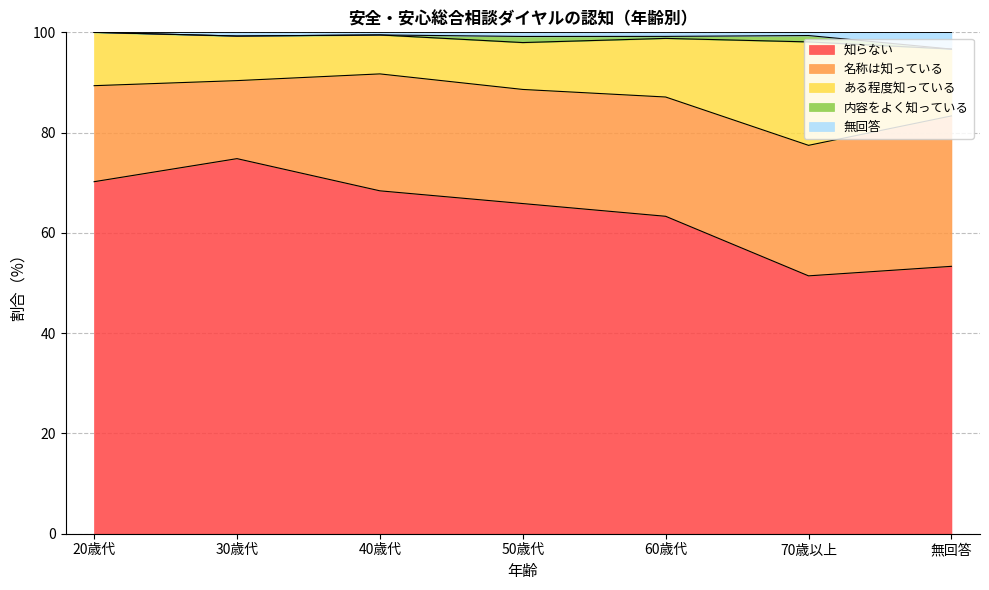

Reading left to right, transcribe all the data shown in this chart.

知らない: 70.2	74.8	68.4	65.8	63.3	51.4	53.3
名称は知っている: 19.1	15.6	23.3	22.8	23.8	26.0	30.0
ある程度知っている: 10.6	8.9	7.8	9.3	11.7	20.6	13.3
内容をよく知っている: 0.0	0.0	0.0	1.2	0.4	1.3	0.0
無回答: 0.0	0.7	0.5	0.8	0.8	0.6	3.3